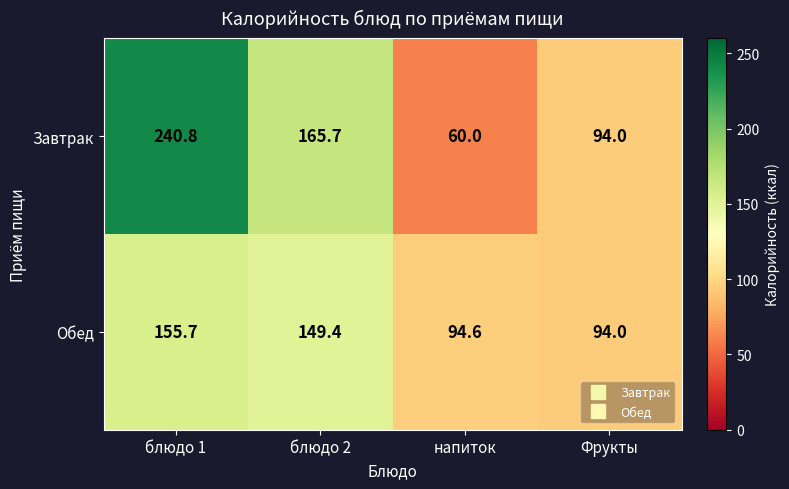

How many series are shown in this chart?

2